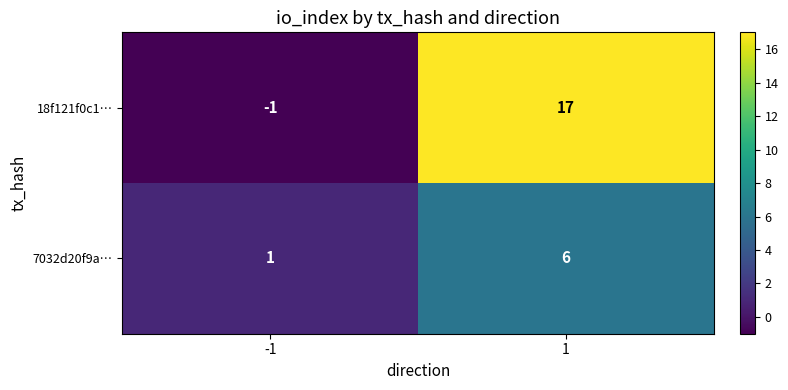

Reading left to right, transcribe all the data shown in this chart.

18f121f0c1…: -1	17
7032d20f9a…: 1	6